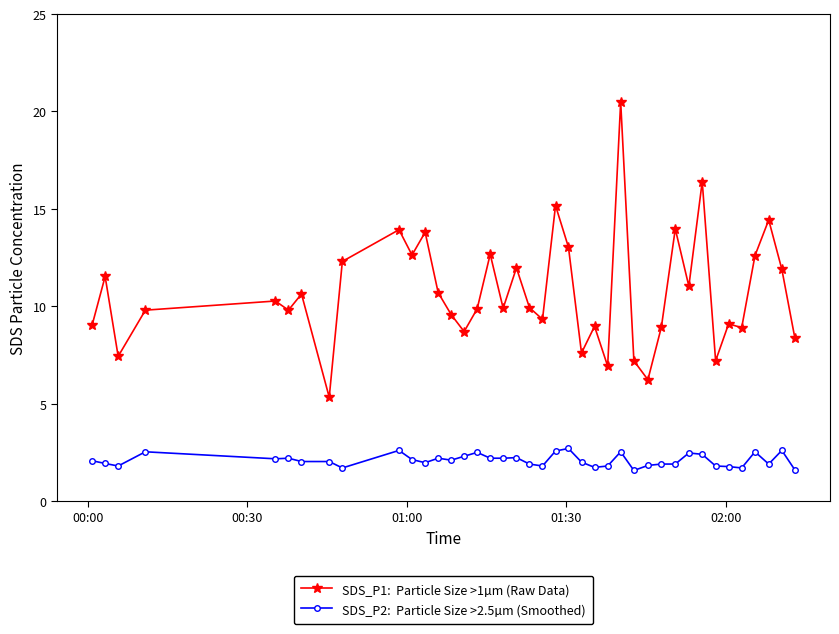

What is the maximum value shown in the chart?

20.5